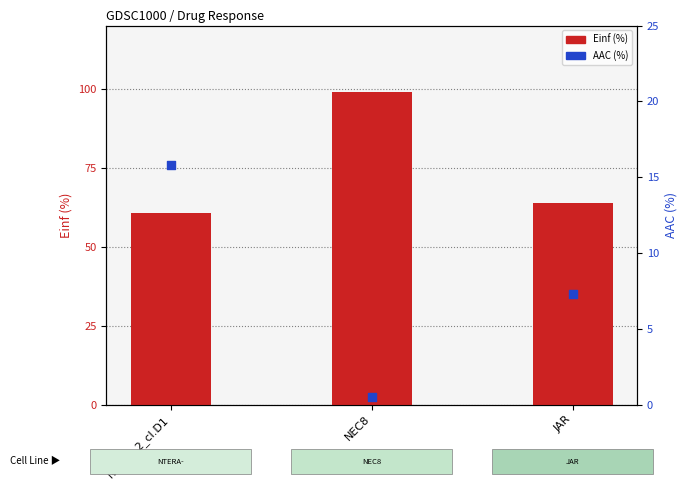

At which category is the sum across all series the highest?

NEC8